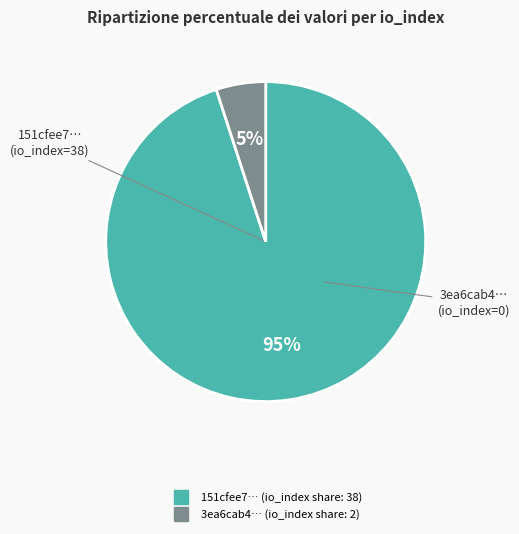

Is there any slice that represents more than half of the pie?

Yes